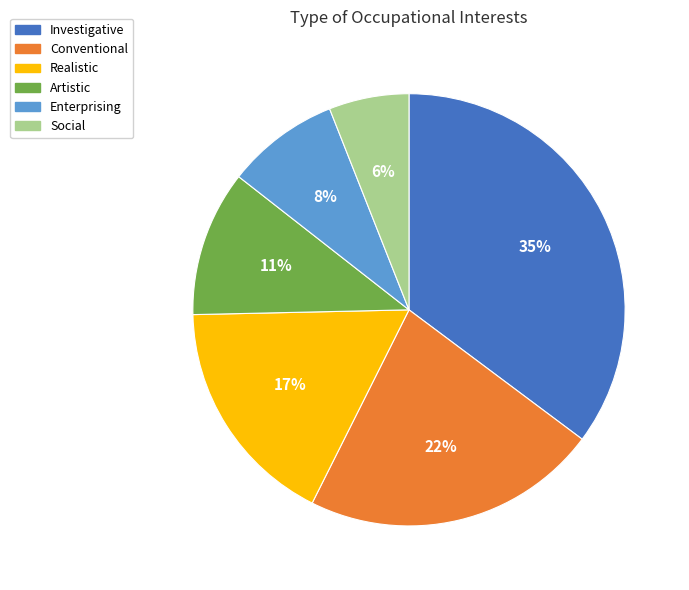

Is it true that Realistic is 17% of the pie?

True